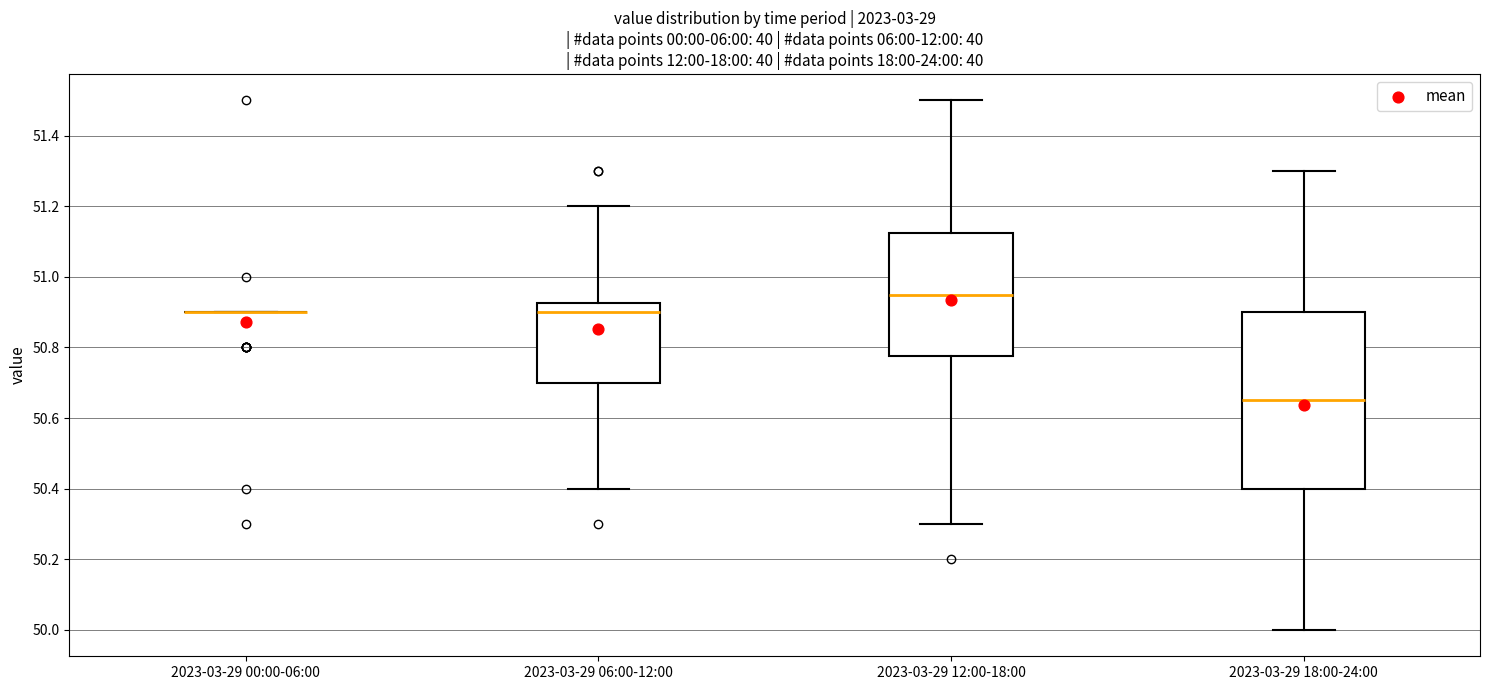

Reading left to right, transcribe this box plot: for each box, give where its median line is, the range the box spans, and where its two whiskers end, as read against the y-axis. The values are not printed on the chart, so give them approximately, as read against the axis.

2023-03-29 00:00-06:00: box collapsed to a line at 50.90, whiskers 50.90 to 50.90
2023-03-29 06:00-12:00: median 50.90, box 50.70 to 50.92, whiskers 50.40 to 51.20
2023-03-29 12:00-18:00: median 50.96, box 50.78 to 51.12, whiskers 50.30 to 51.50
2023-03-29 18:00-24:00: median 50.66, box 50.40 to 50.90, whiskers 50.00 to 51.30